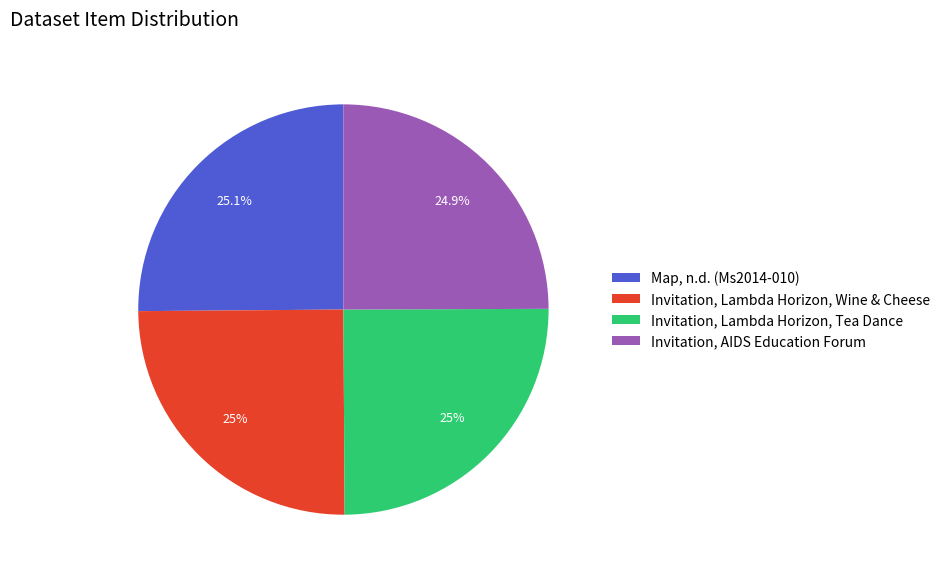

What is the ratio of the value at Map, n.d. (Ms2014-010) to the value at Invitation, Lambda Horizon, Tea Dance?

1.0